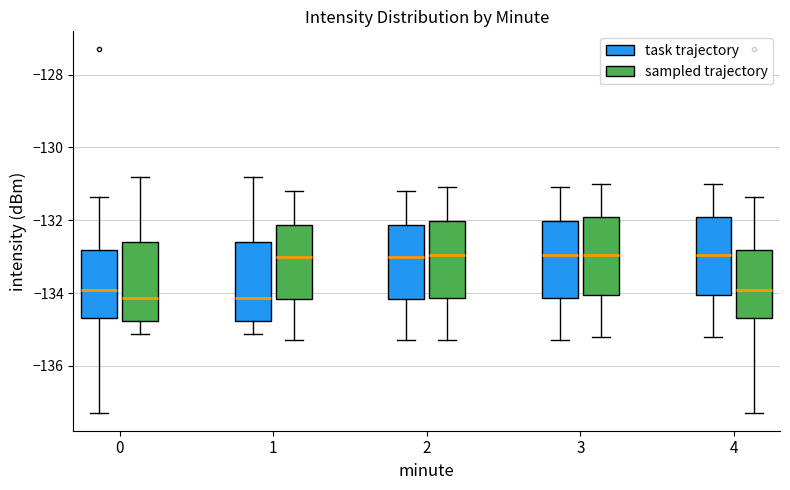

Reading left to right, transcribe this box plot: for each box, give where its median line is, the range the box spans, and where its two whiskers end, as read against the y-axis. The values are not printed on the chart, so give them approximately, as read against the axis.

0 (task trajectory): median -134.0, box -134.6 to -132.8, whiskers -137.2 to -131.4
0 (sampled trajectory): median -134.2, box -134.8 to -132.6, whiskers -135.2 to -130.8
1 (task trajectory): median -134.2, box -134.8 to -132.6, whiskers -135.2 to -130.8
1 (sampled trajectory): median -133.0, box -134.2 to -132.2, whiskers -135.2 to -131.2
2 (task trajectory): median -133.0, box -134.2 to -132.2, whiskers -135.2 to -131.2
2 (sampled trajectory): median -133.0, box -134.2 to -132.0, whiskers -135.2 to -131.0
3 (task trajectory): median -133.0, box -134.2 to -132.0, whiskers -135.2 to -131.0
3 (sampled trajectory): median -133.0, box -134.0 to -132.0, whiskers -135.2 to -131.0
4 (task trajectory): median -133.0, box -134.0 to -132.0, whiskers -135.2 to -131.0
4 (sampled trajectory): median -134.0, box -134.6 to -132.8, whiskers -137.2 to -131.4